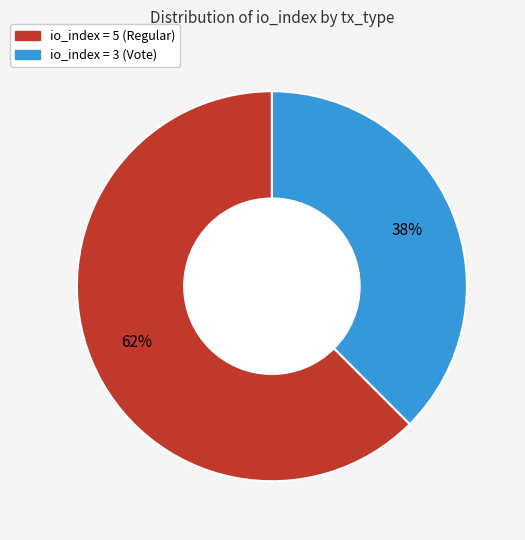

Does any single category account for the majority?

Yes